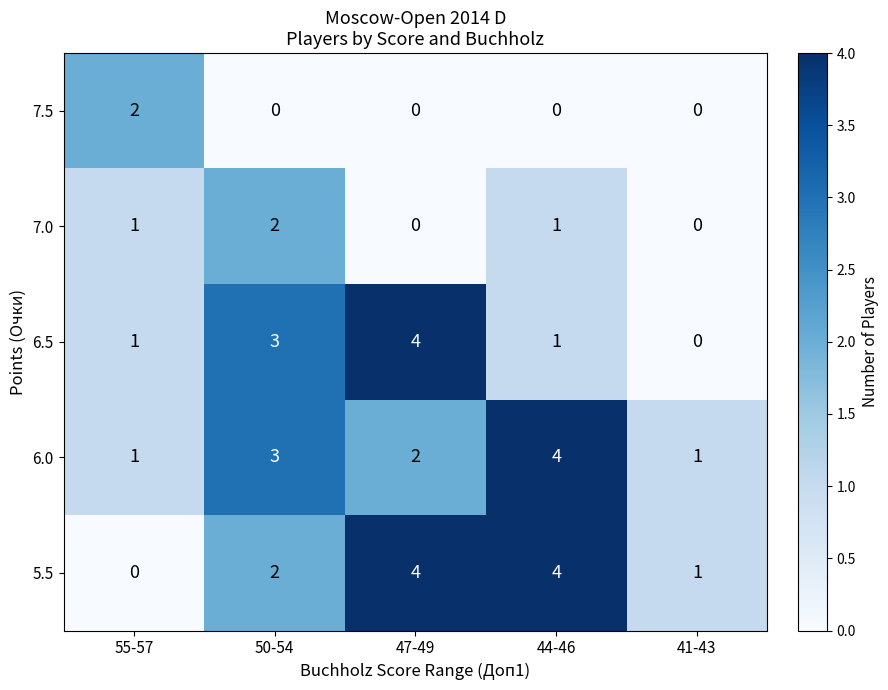

Reading left to right, what are all the values shown in this chart?

7.5: 2	0	0	0	0
7.0: 1	2	0	1	0
6.5: 1	3	4	1	0
6.0: 1	3	2	4	1
5.5: 0	2	4	4	1